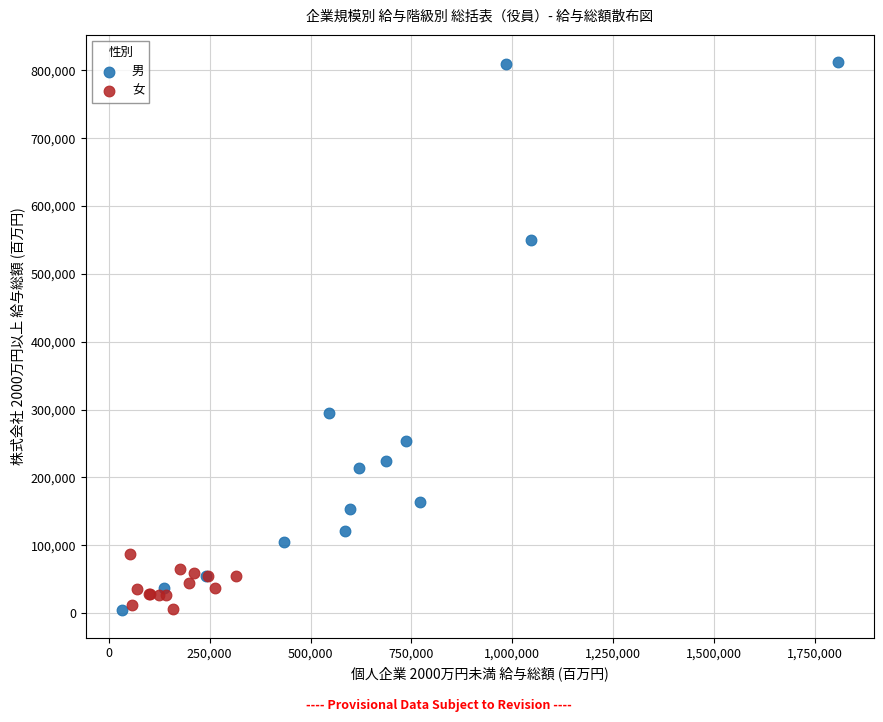

What are all the series names shown in the legend?

男, 女